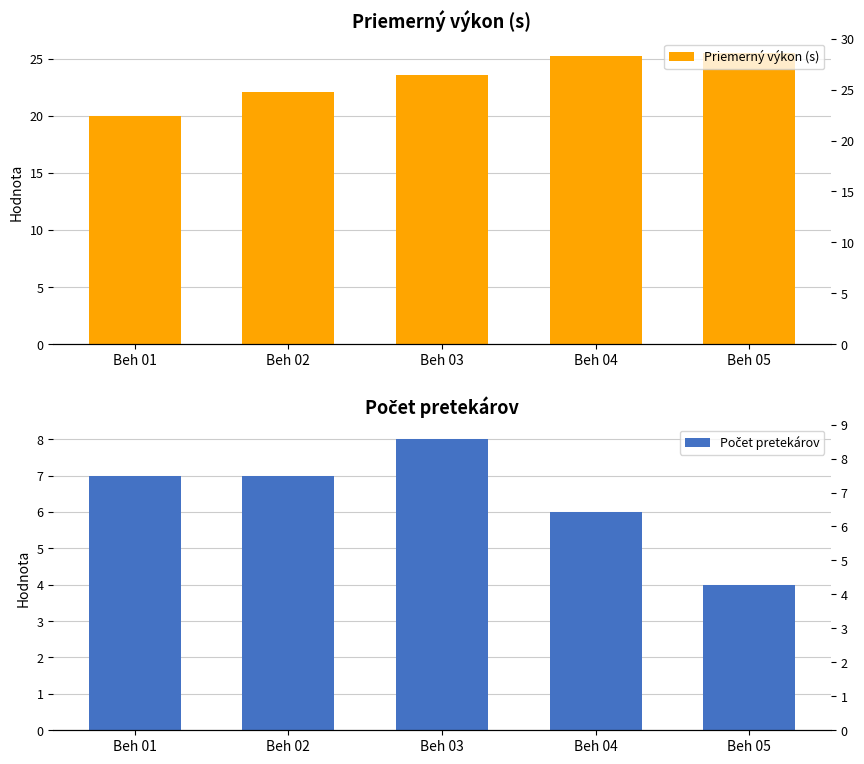

How many values in the Priemerný výkon (s) series are below 23?

2